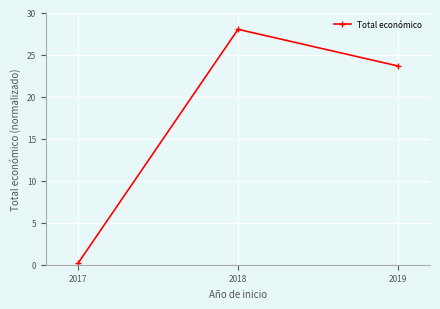

Reading right to left, what are all the values shown in this chart?

23.6	28.0	0.2